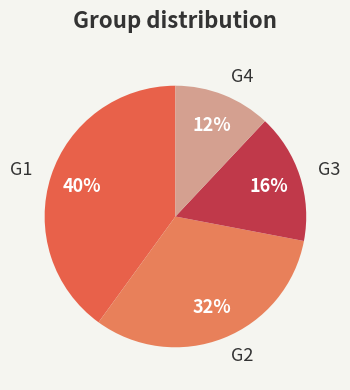

Count the number of slices in the pie.

4